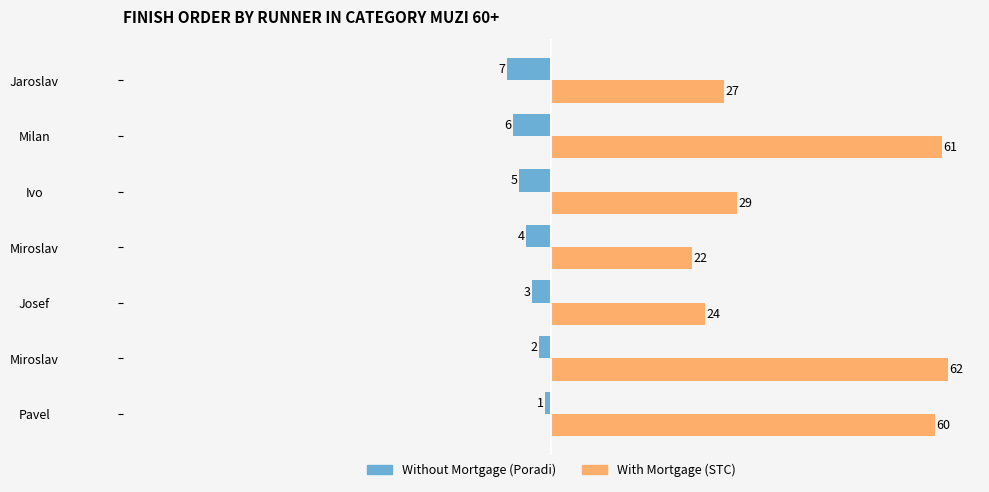

What is the smallest value displayed?

-7